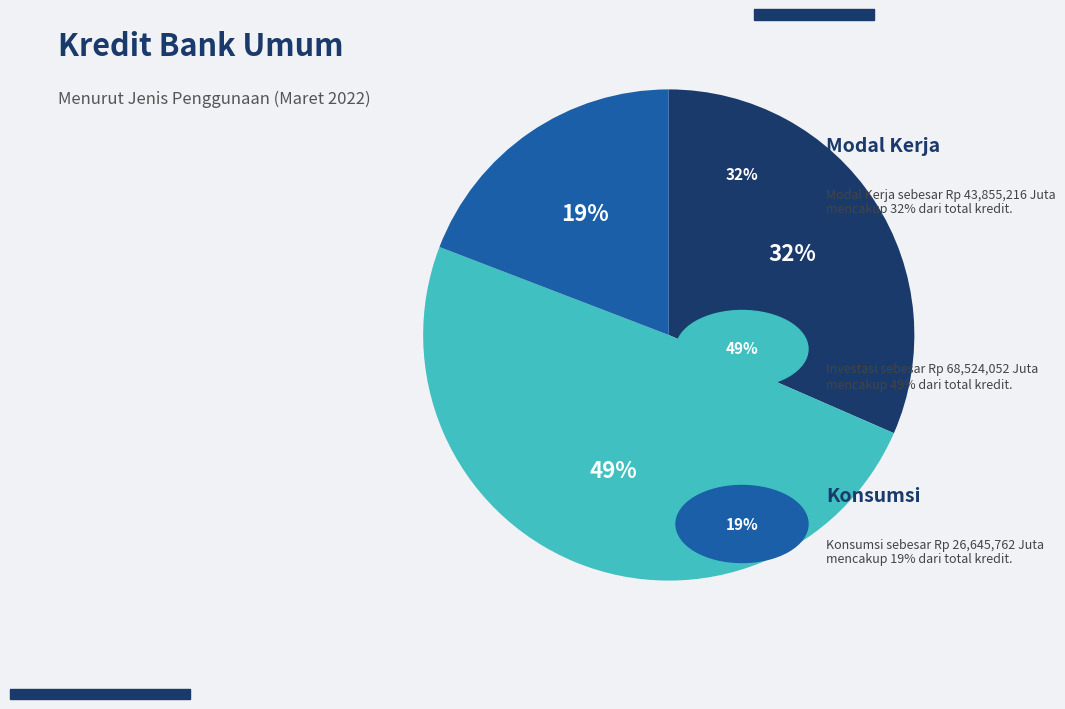

Does any single category account for the majority?

No